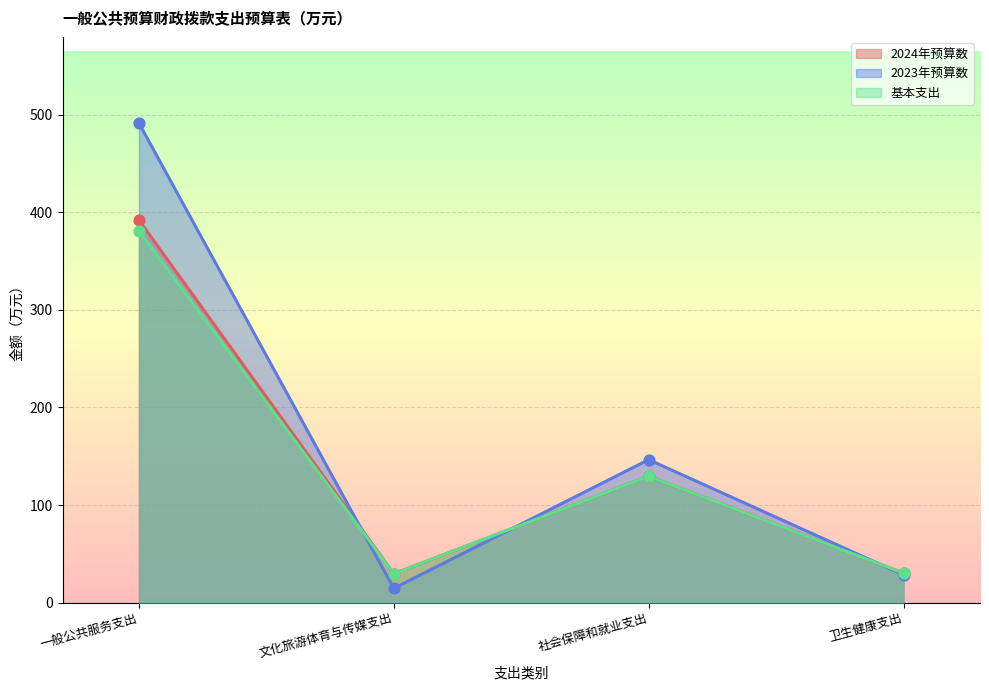

What are all the series names shown in the legend?

2024年预算数, 2023年预算数, 基本支出